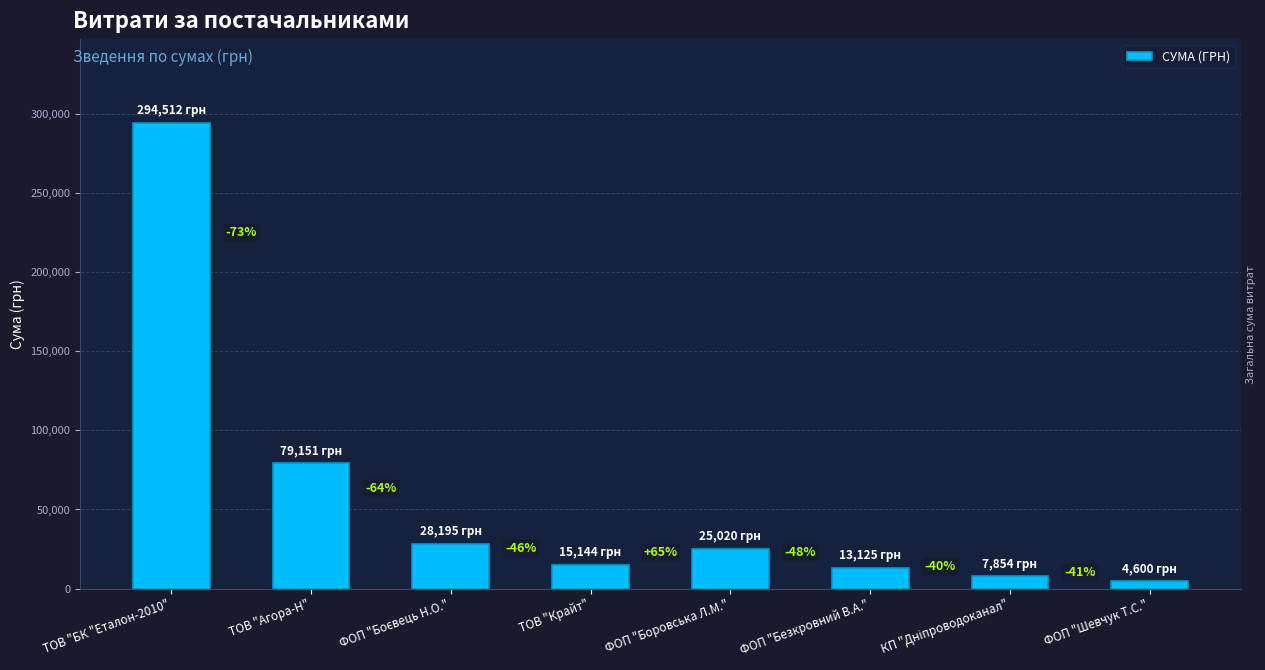

Rank the categories by value from lowest to highest.

ФОП "Шевчук Т.С.", КП "Дніпроводоканал", ФОП "Безкровний В.А.", ТОВ "Крайт", ФОП "Боровська Л.М.", ФОП "Боєвець Н.О.", ТОВ "Агора-Н", ТОВ "БК "Еталон-2010"